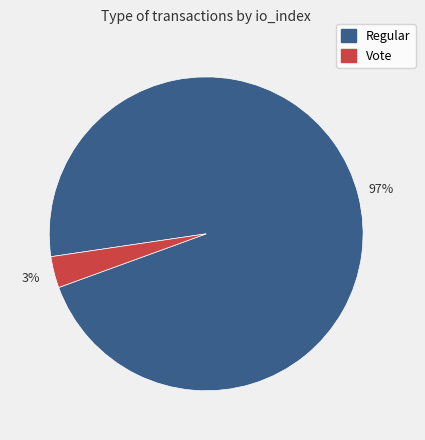

To the nearest percent, what is the difference between the largest and smallest slice percentages?

94%